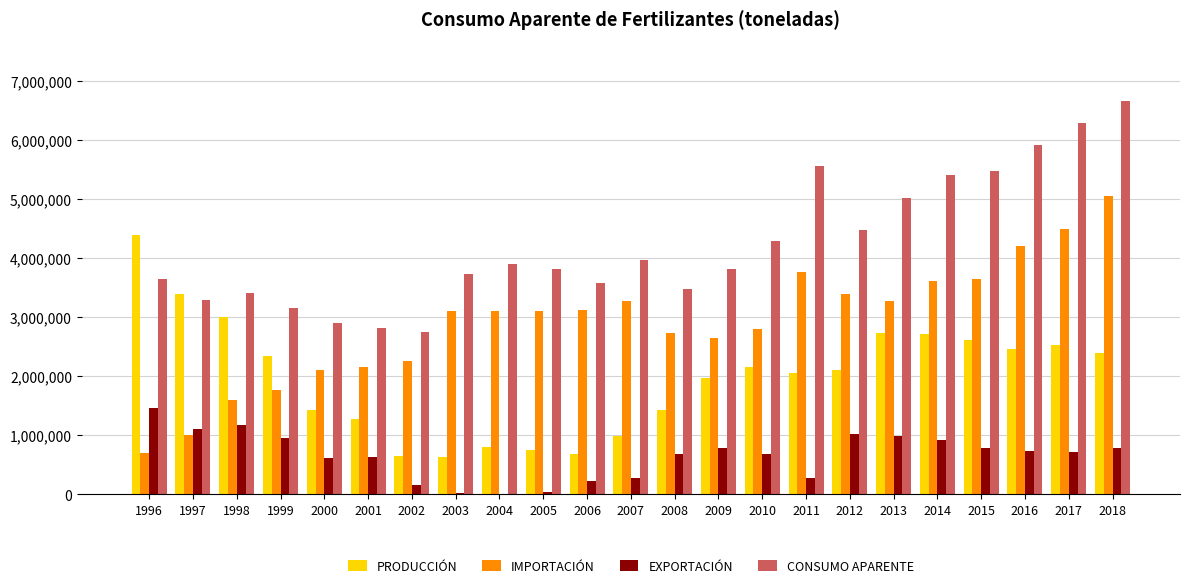

How many groups of bars are there?

23